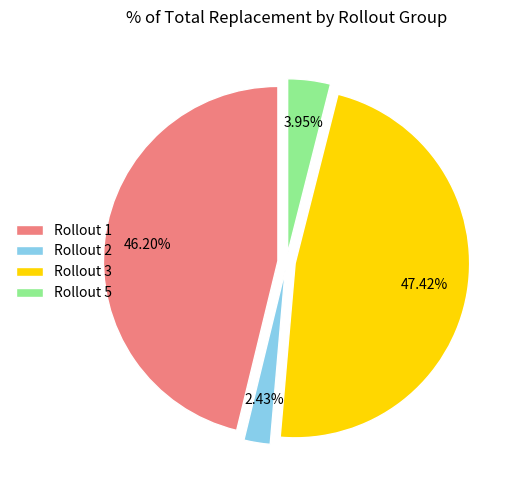

Do Rollout 5 and Rollout 3 together represent more than half of the pie?

Yes